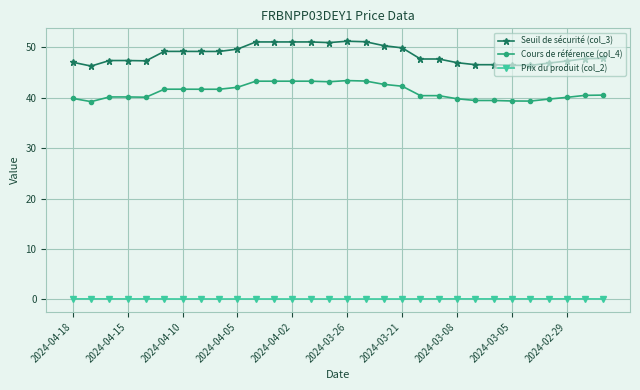

What is the sum of all Seuil de sécurité (col_3) values?

1458.2